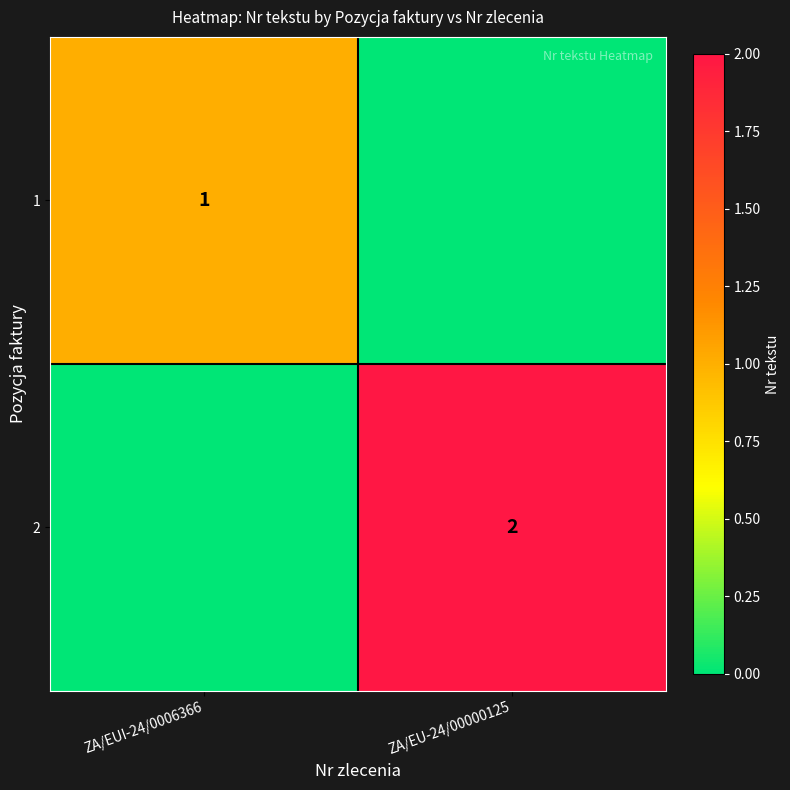

True or false: 1 has a value of 1 at ZA/EUI-24/0006366.

True